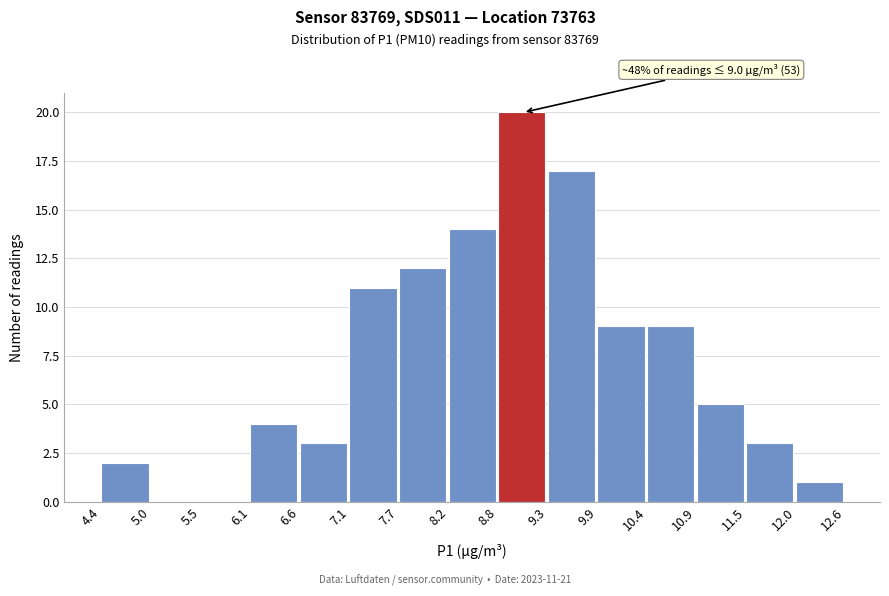

Which range on the x-axis has the tallest bar?

8.8 to 9.3